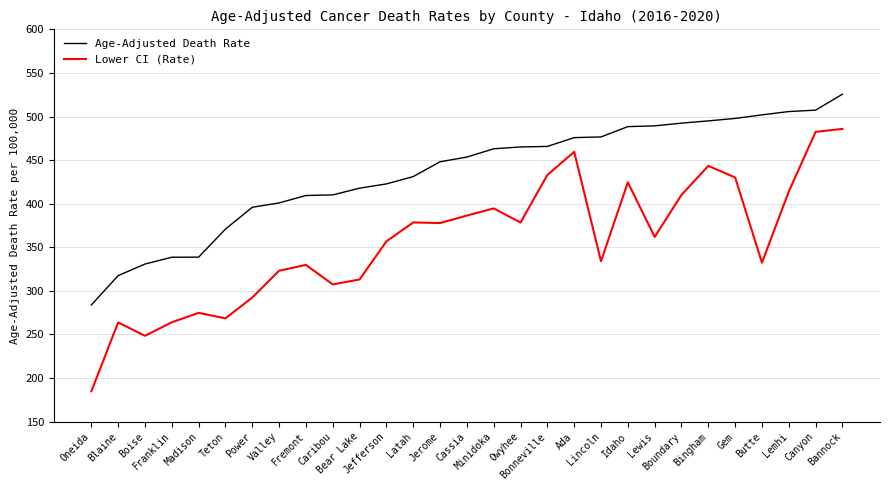

What is the sum of all Lower CI (Rate) values?

10353.7